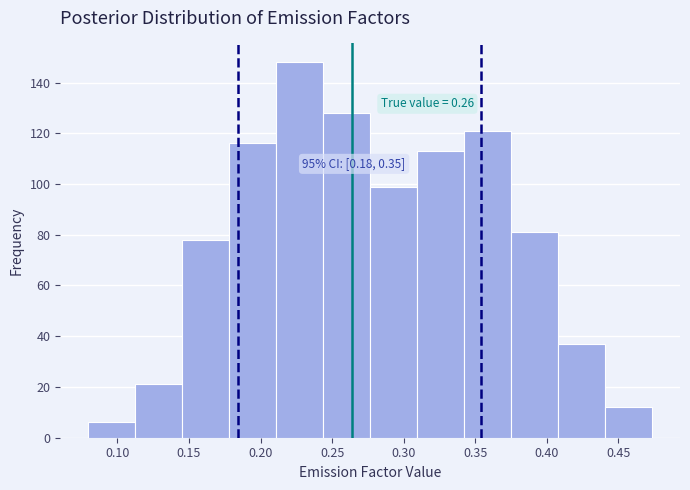

Which range on the x-axis has the tallest bar?

0.210 to 0.245